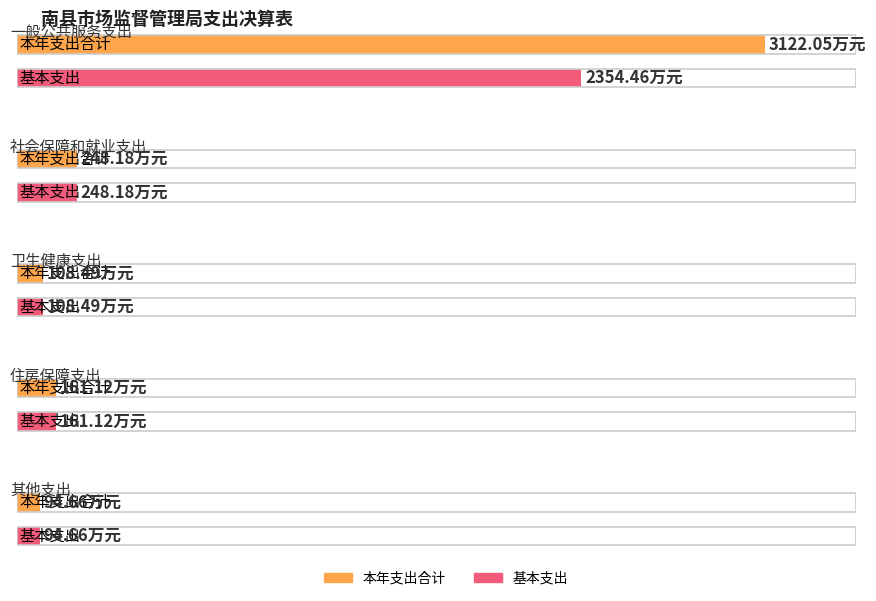

True or false: 基本支出 has a value of 2354.5 at 一般公共服务支出.

True